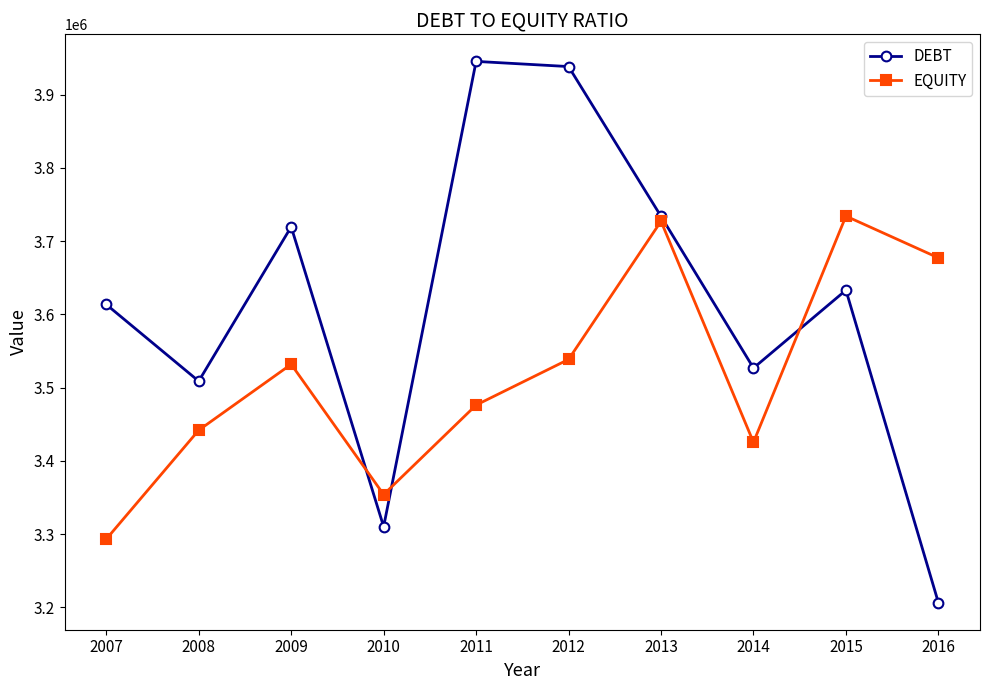

What is the value of the DEBT point at the 10th from the left?

3206487